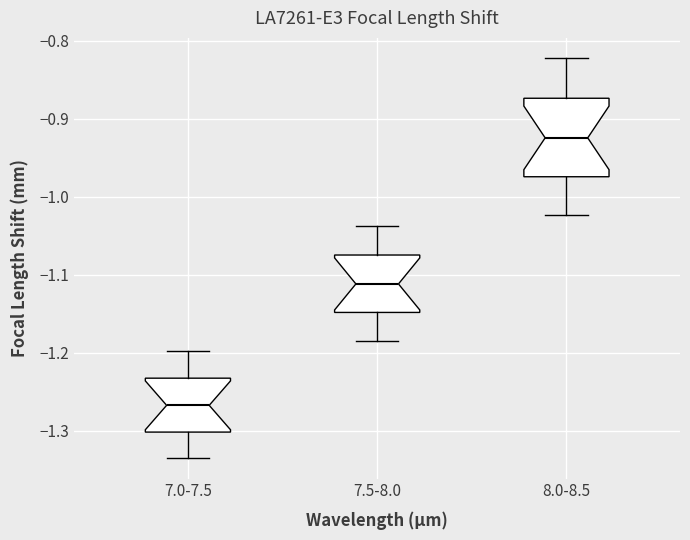

Where does the median line of the box for 7.0-7.5 sit on the y-axis? The values are not printed on the chart, so give them approximately, as read against the axis.

-1.27